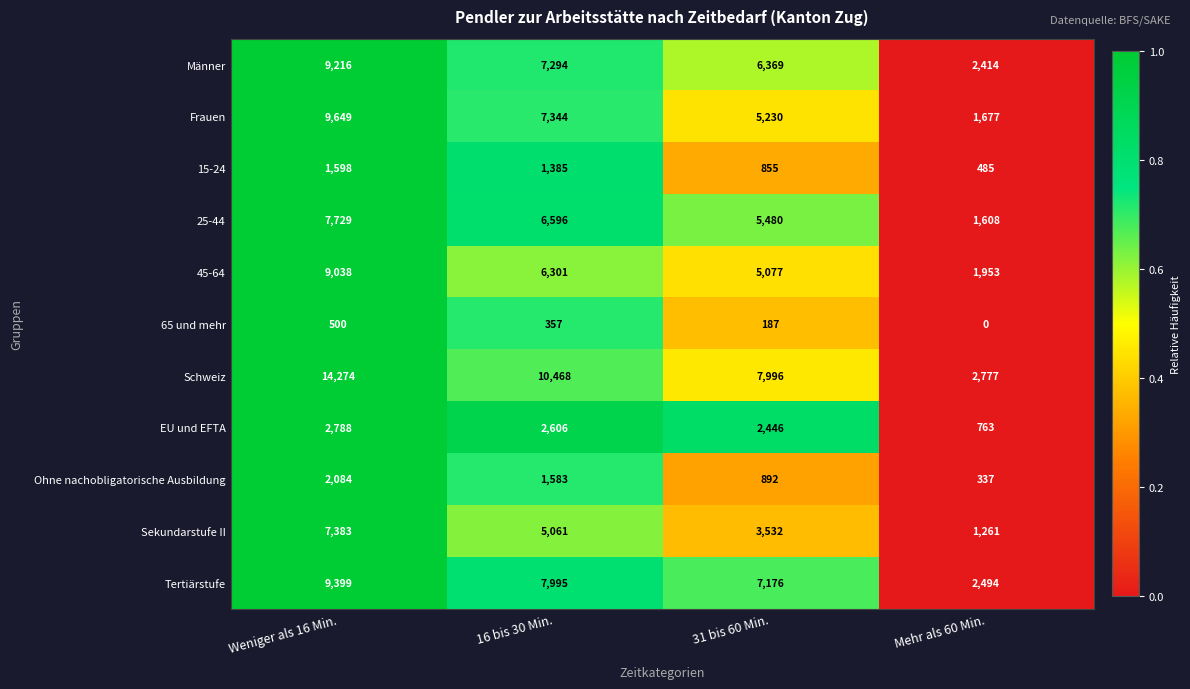

Which series has the largest range (max minus min)?

Schweiz